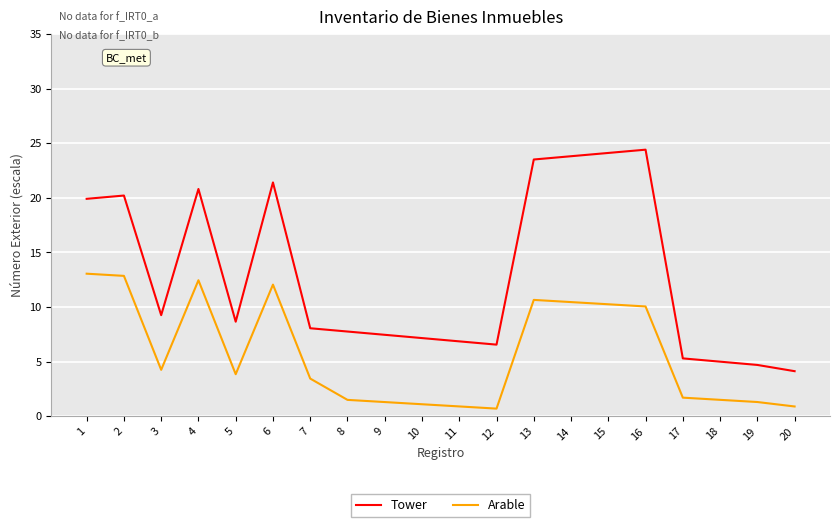

Which series has the largest total across all categories?

Tower